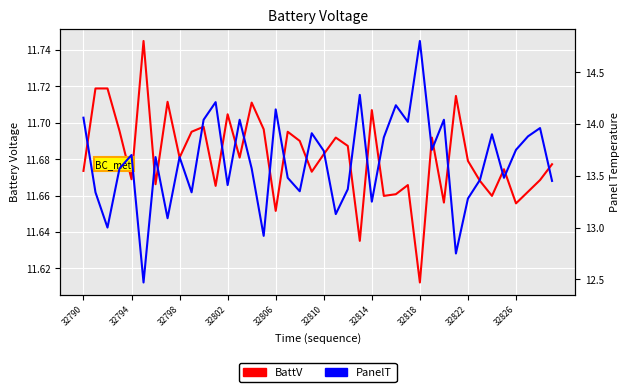

Does the chart display data point markers on the line(s)?

No